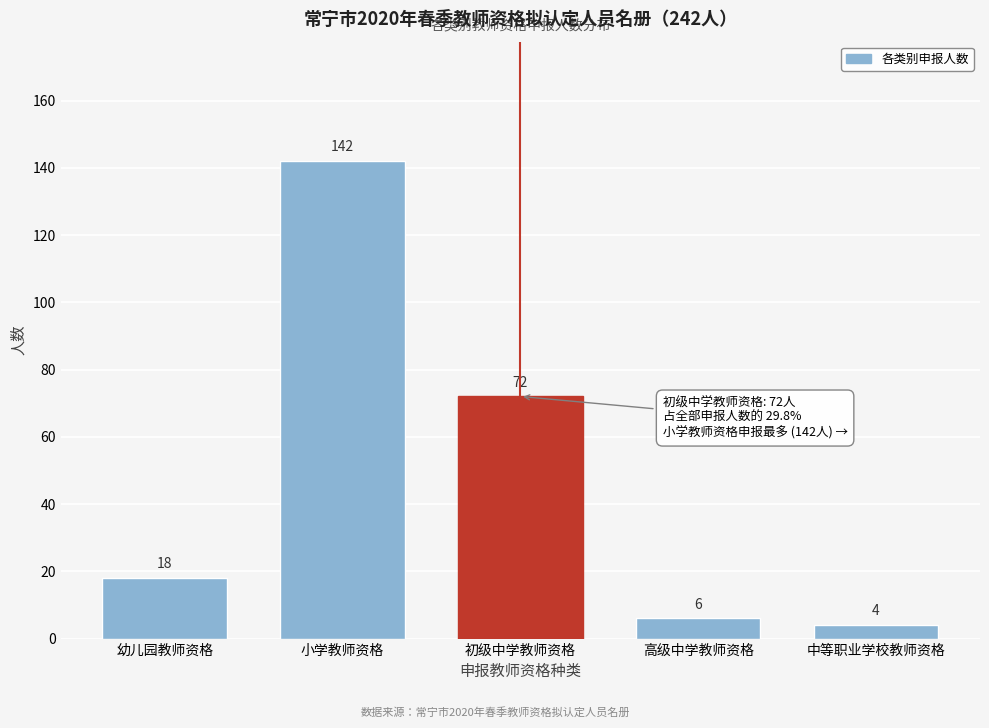

Reading left to right, list all the values displayed in this chart.

幼儿园教师资格=18	小学教师资格=142	初级中学教师资格=72	高级中学教师资格=6	中等职业学校教师资格=4